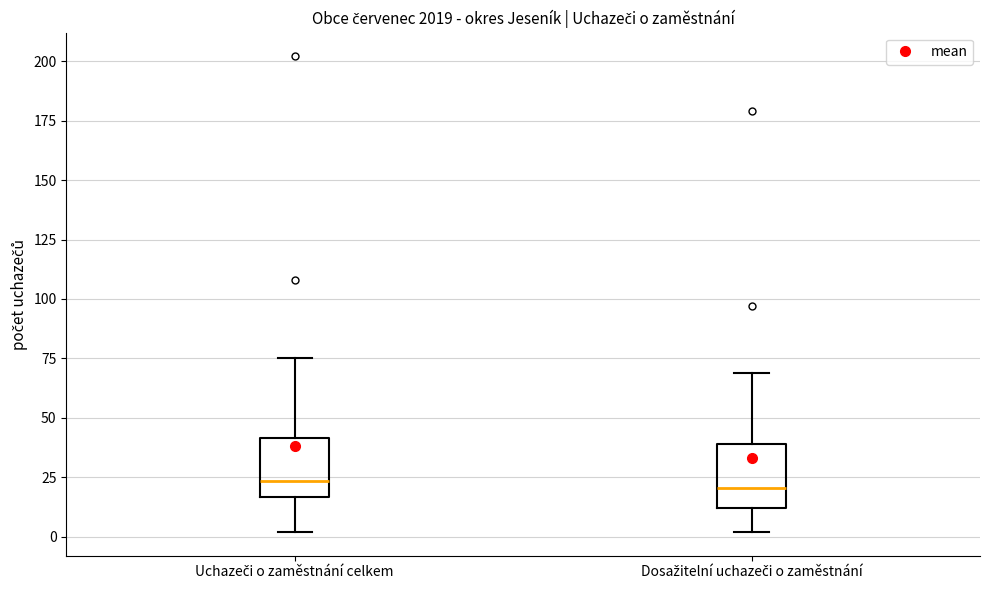

Reading left to right, transcribe this box plot: for each box, give where its median line is, the range the box spans, and where its two whiskers end, as read against the y-axis. The values are not printed on the chart, so give them approximately, as read against the axis.

Uchazeči o zaměstnání celkem: median 25, box 15 to 40, whiskers 0 to 75
Dosažitelní uchazeči o zaměstnání: median 20, box 10 to 40, whiskers 0 to 70